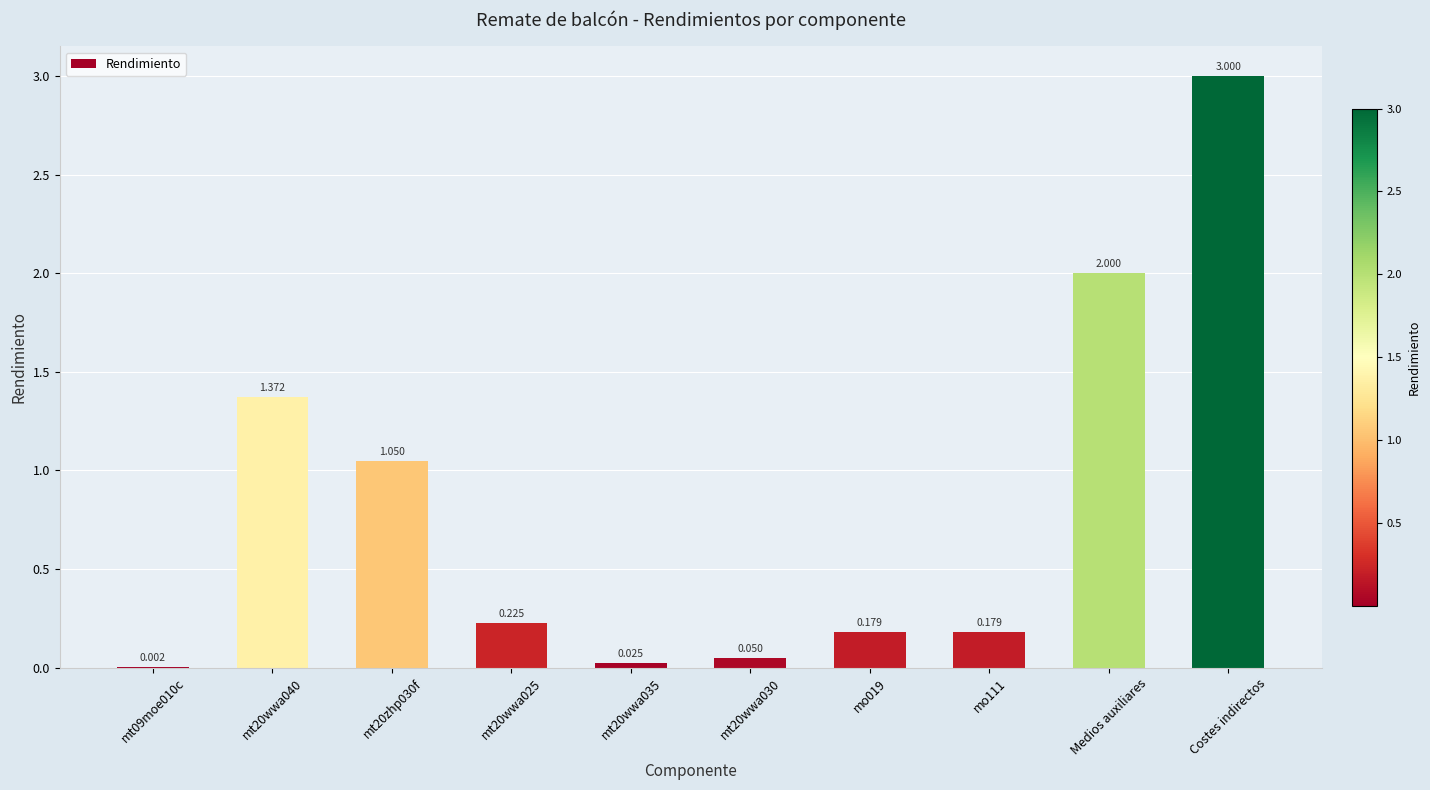

Between mt20zhp030f and Medios auxiliares, which is larger?

Medios auxiliares